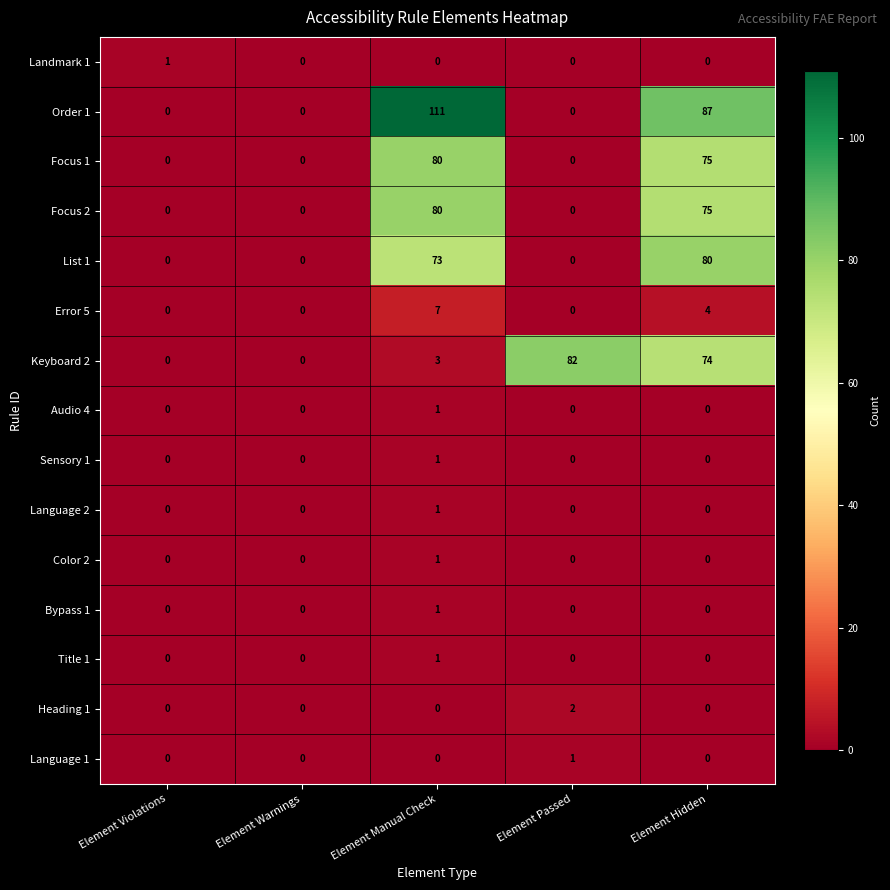

Which category has the highest value in the Audio 4 series?

Element Manual Check